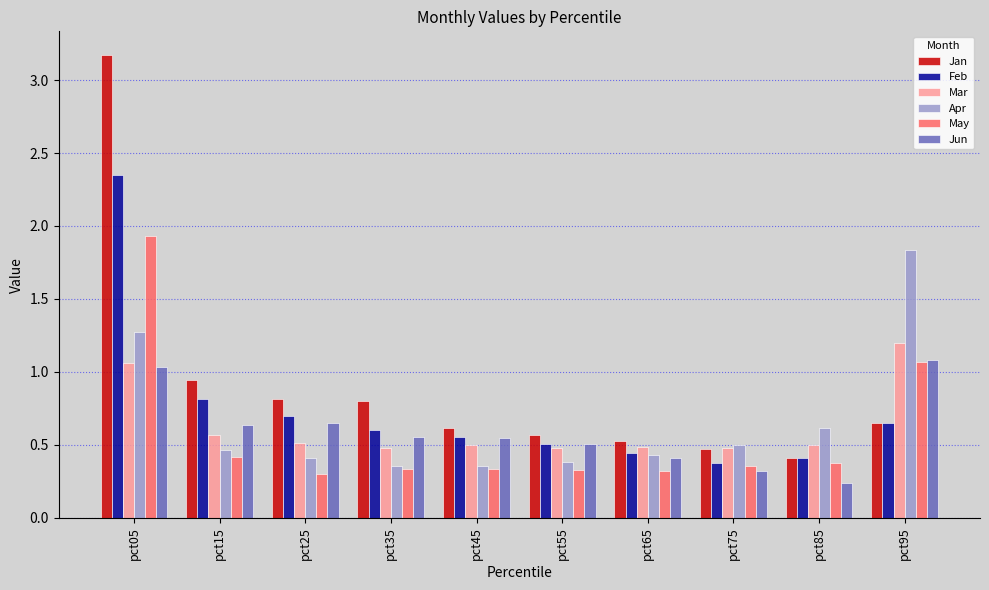

Which category has the highest value across all series?

pct05